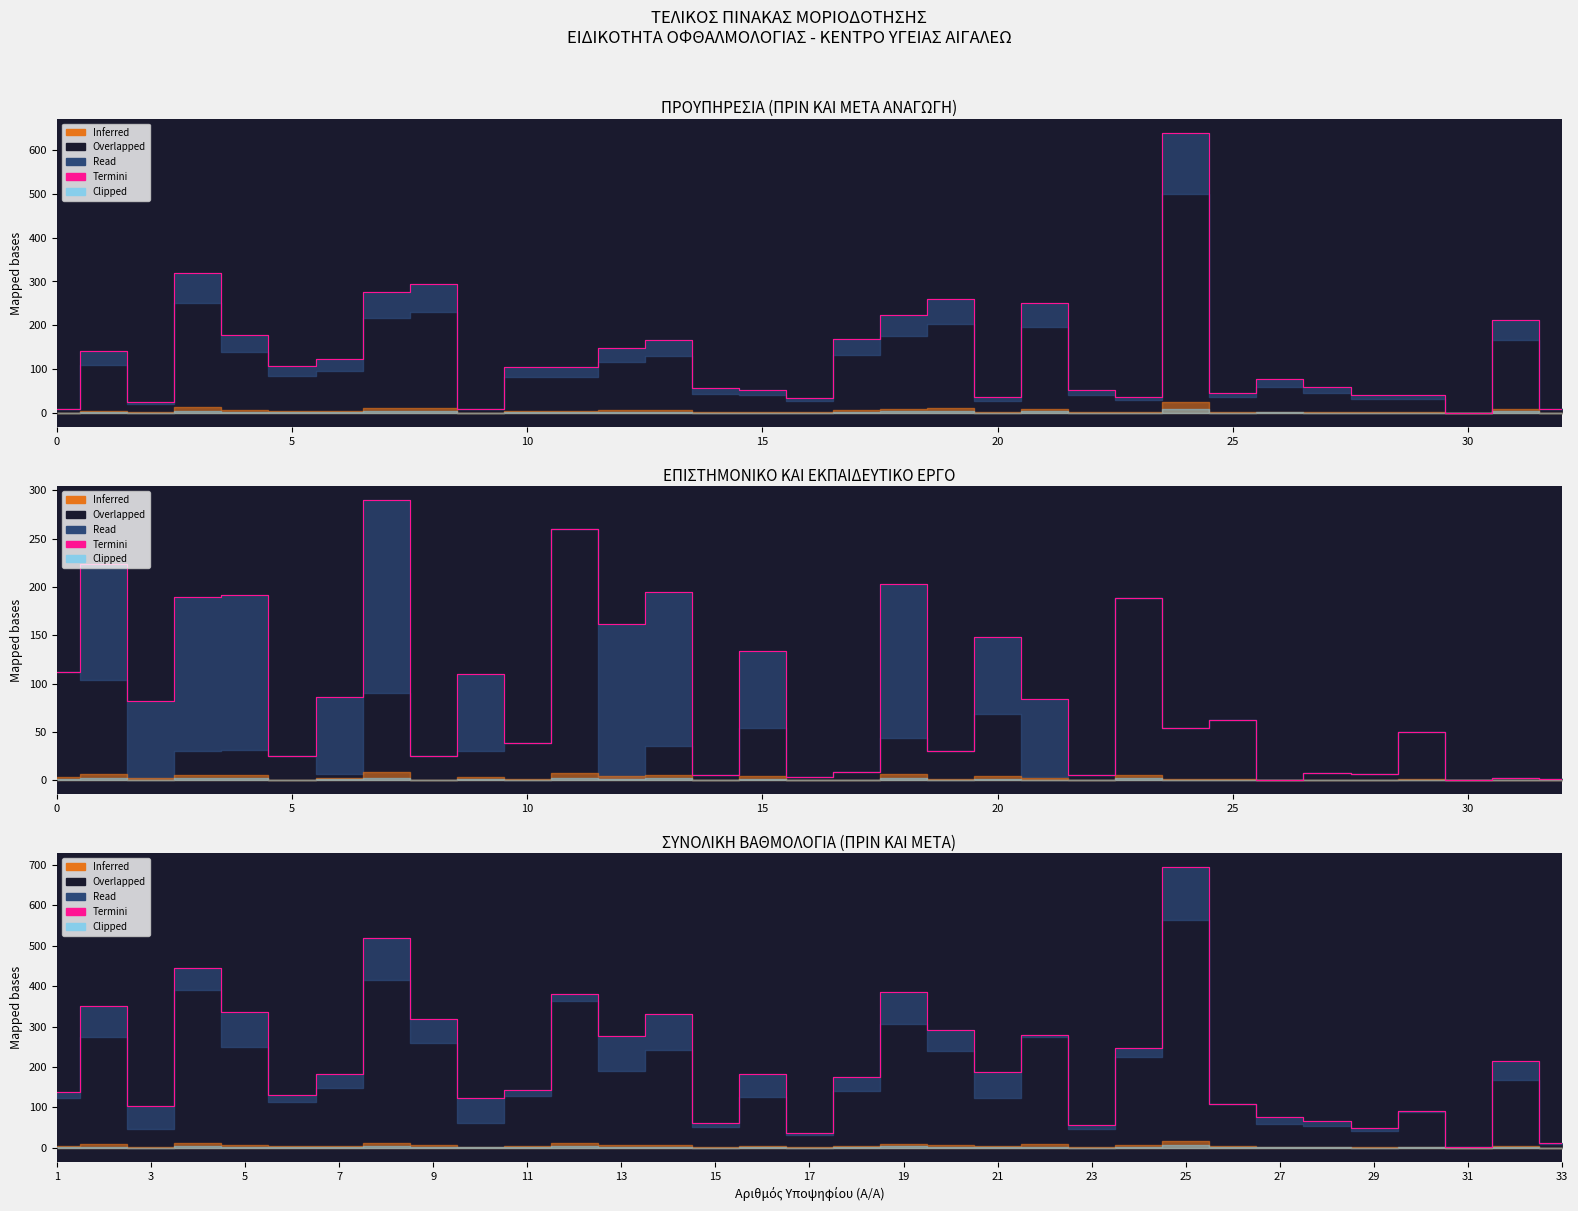

What is the change in value from 11 to 13?

-50.8